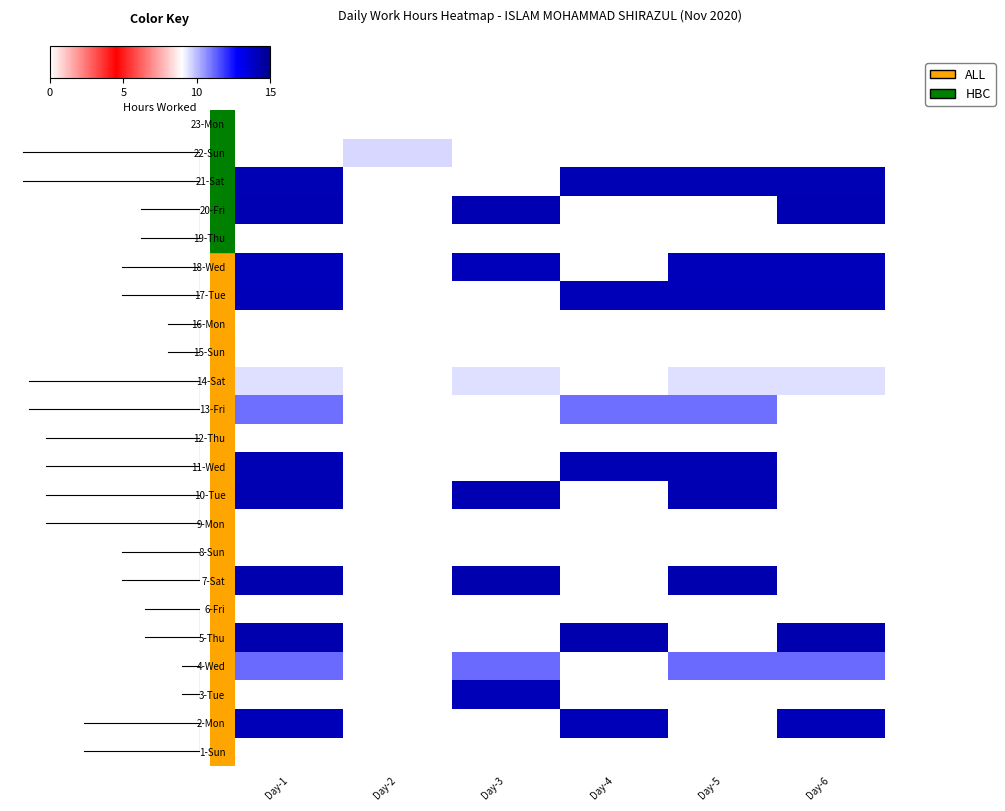

What is the total value across all series at Day-3?

91.4